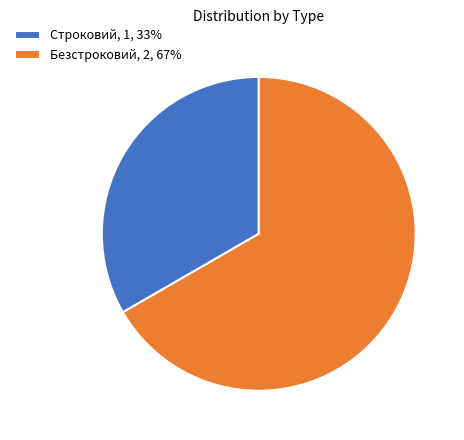

What is the ratio of the value at Безстроковий, 2, 67% to the value at Строковий, 1, 33%?

2.0